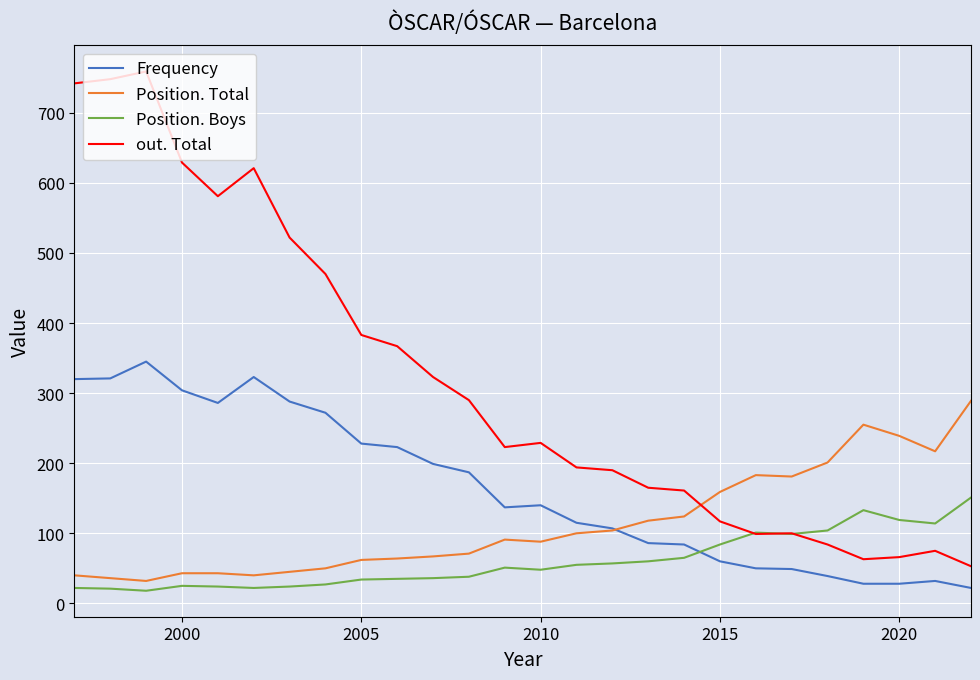

What is the greatest value displayed?

759